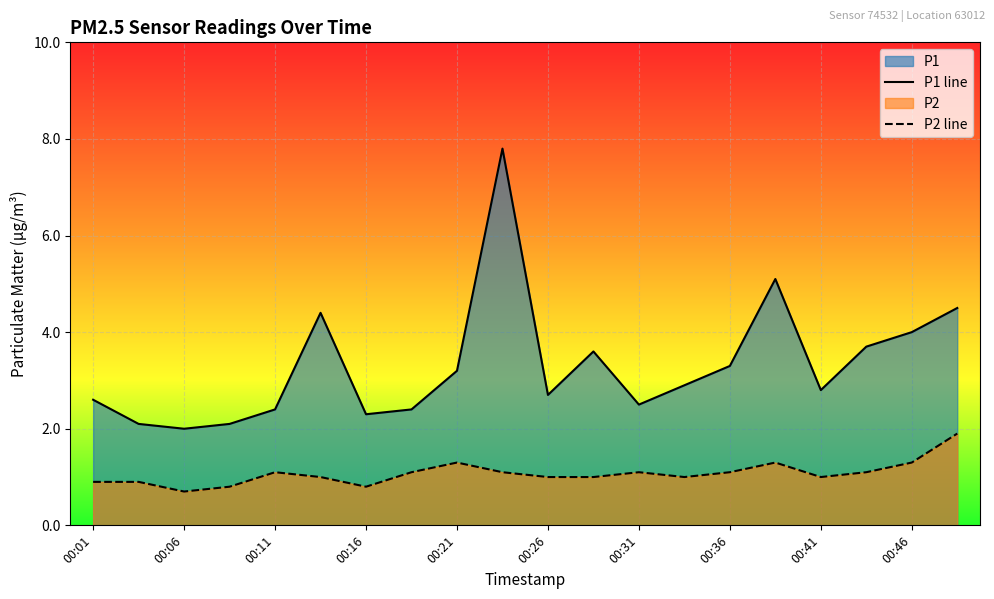

How many values in the P2 series are below 1?

5